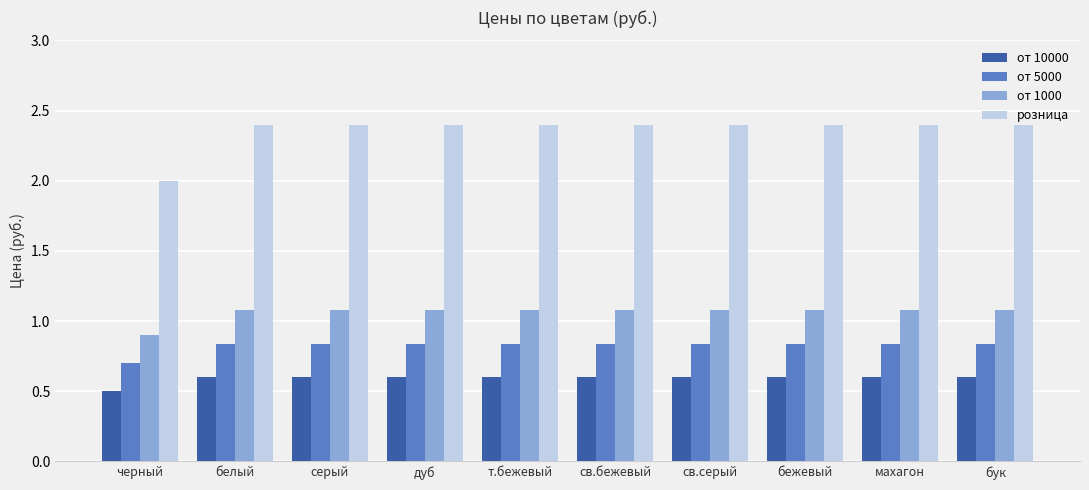

At how many categories does at least one series exceed 0?

10